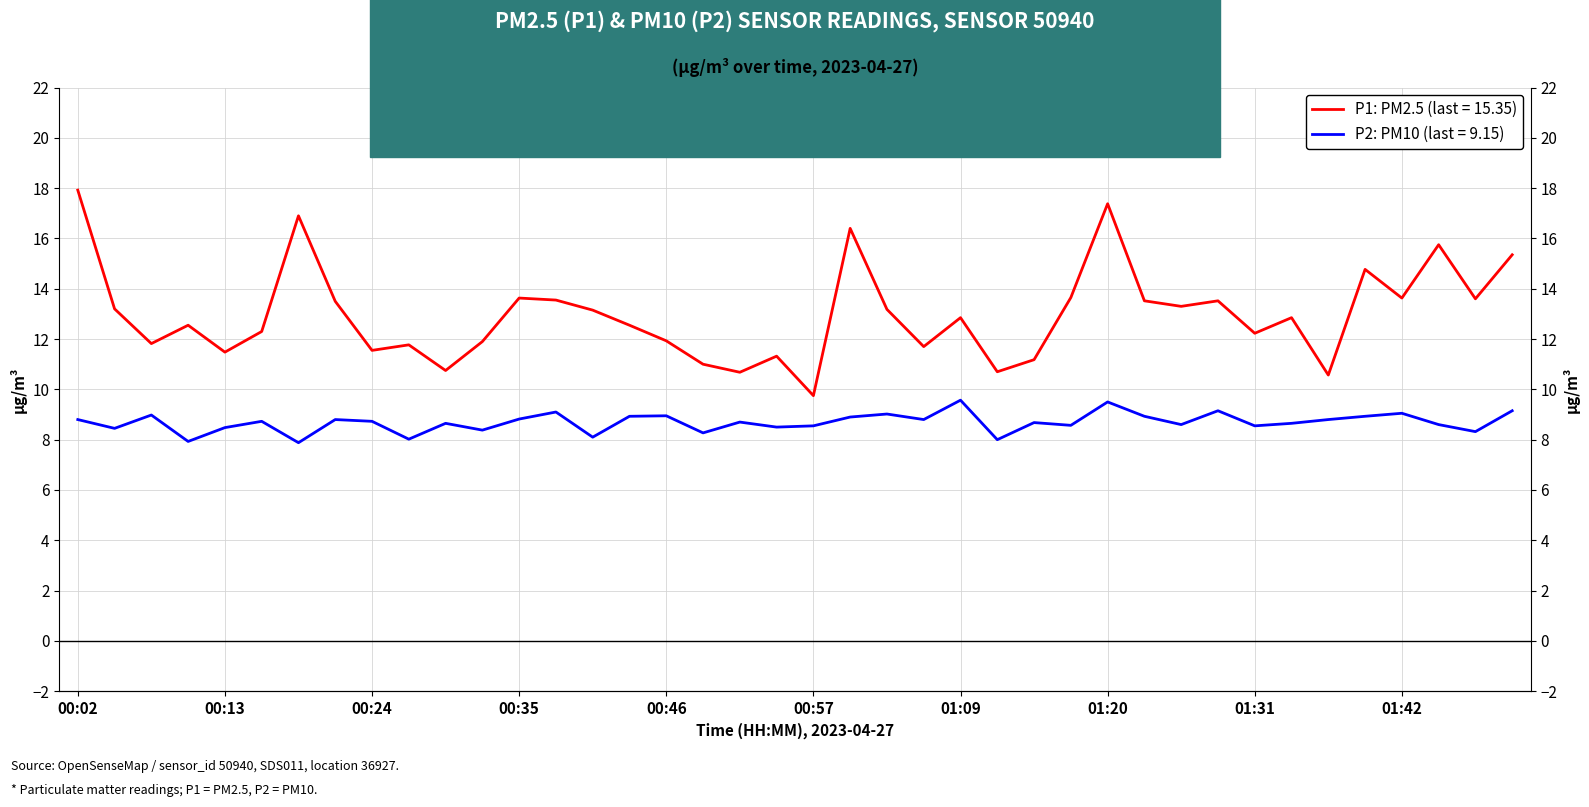

What is the average value of the P2 series?

8.7